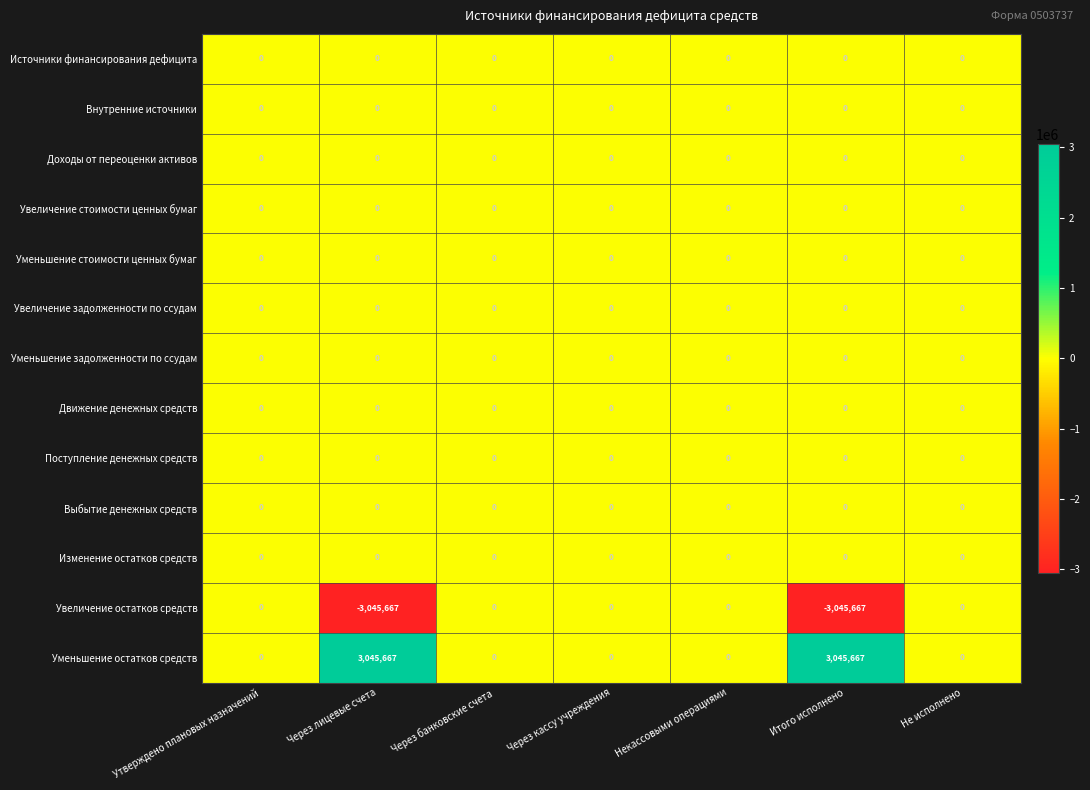

The value of Изменение остатков средств at Через банковские счета is 0. True or false?

True